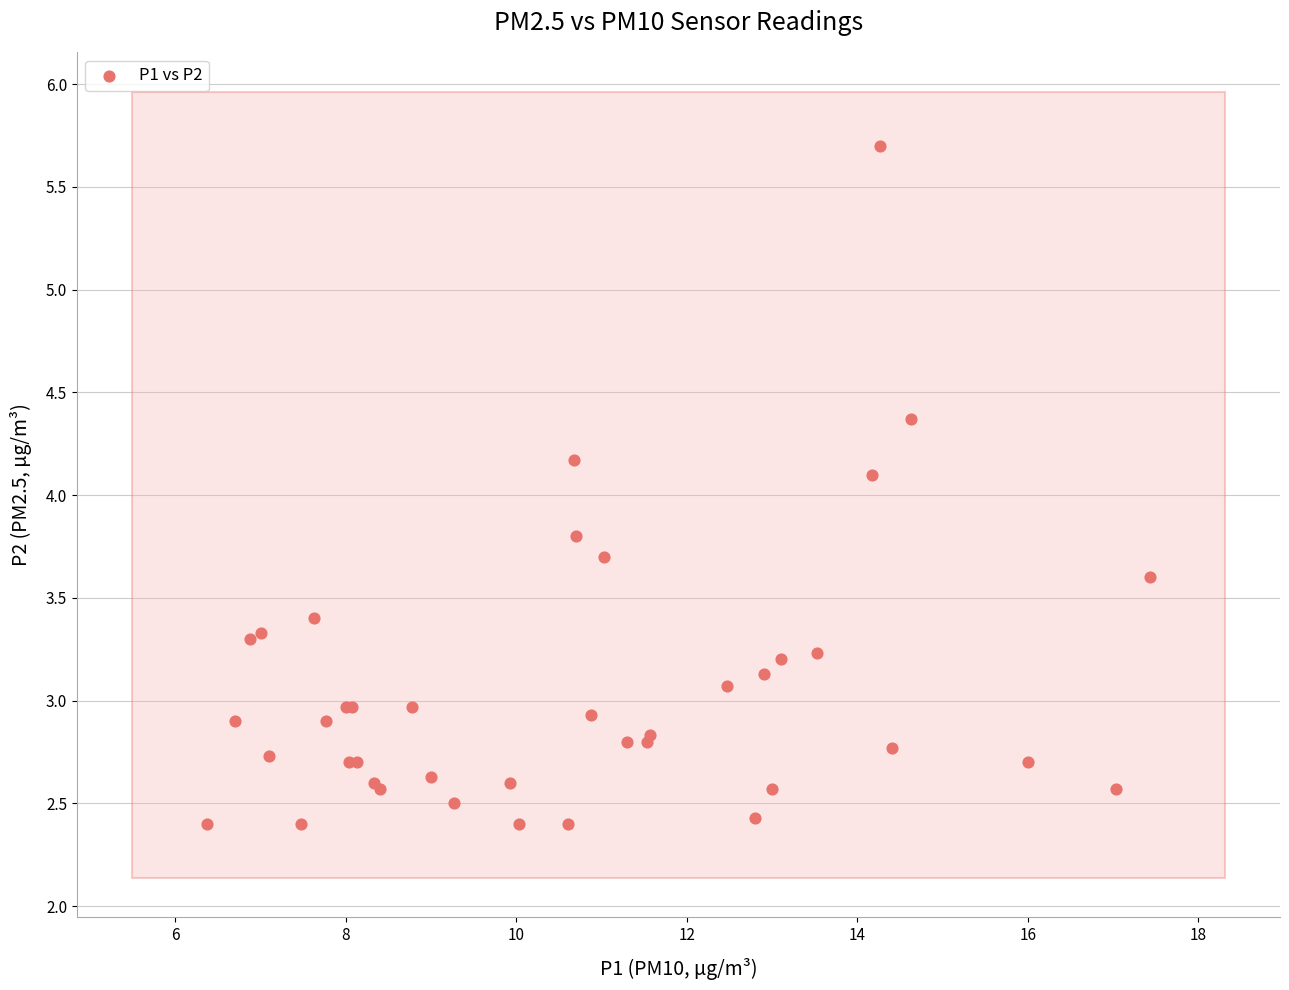

What Y value in the scatter plot is closest to 4?

4.1